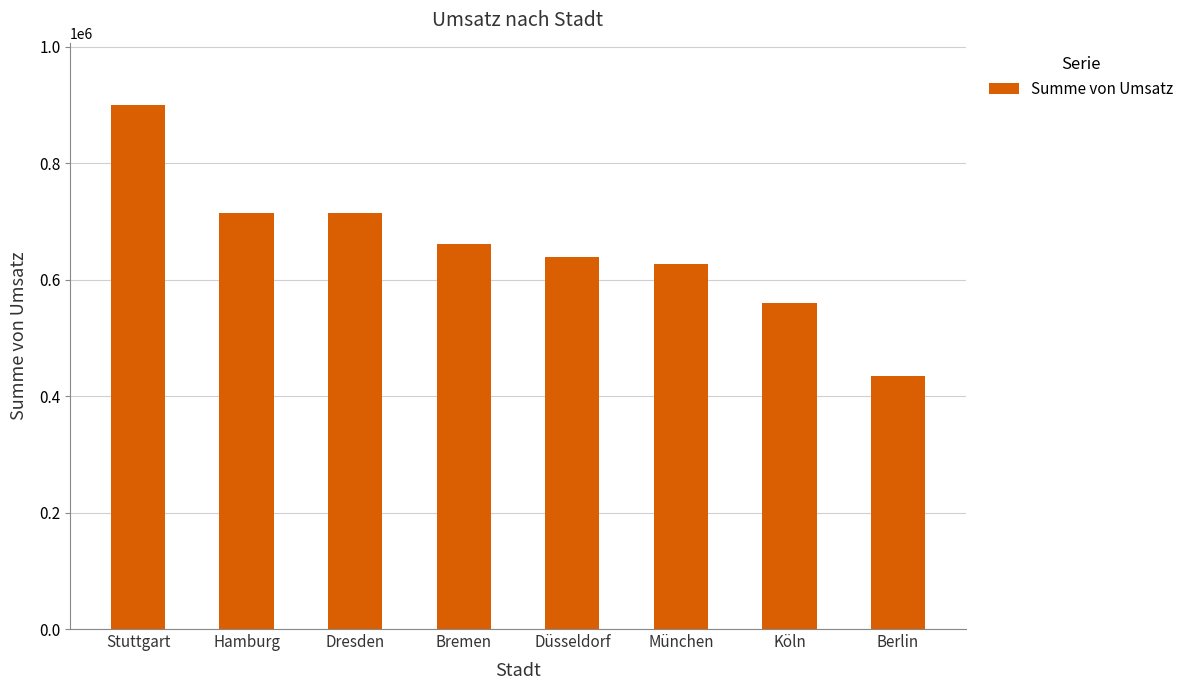

What is the change in value from Dresden to Köln?

-153310